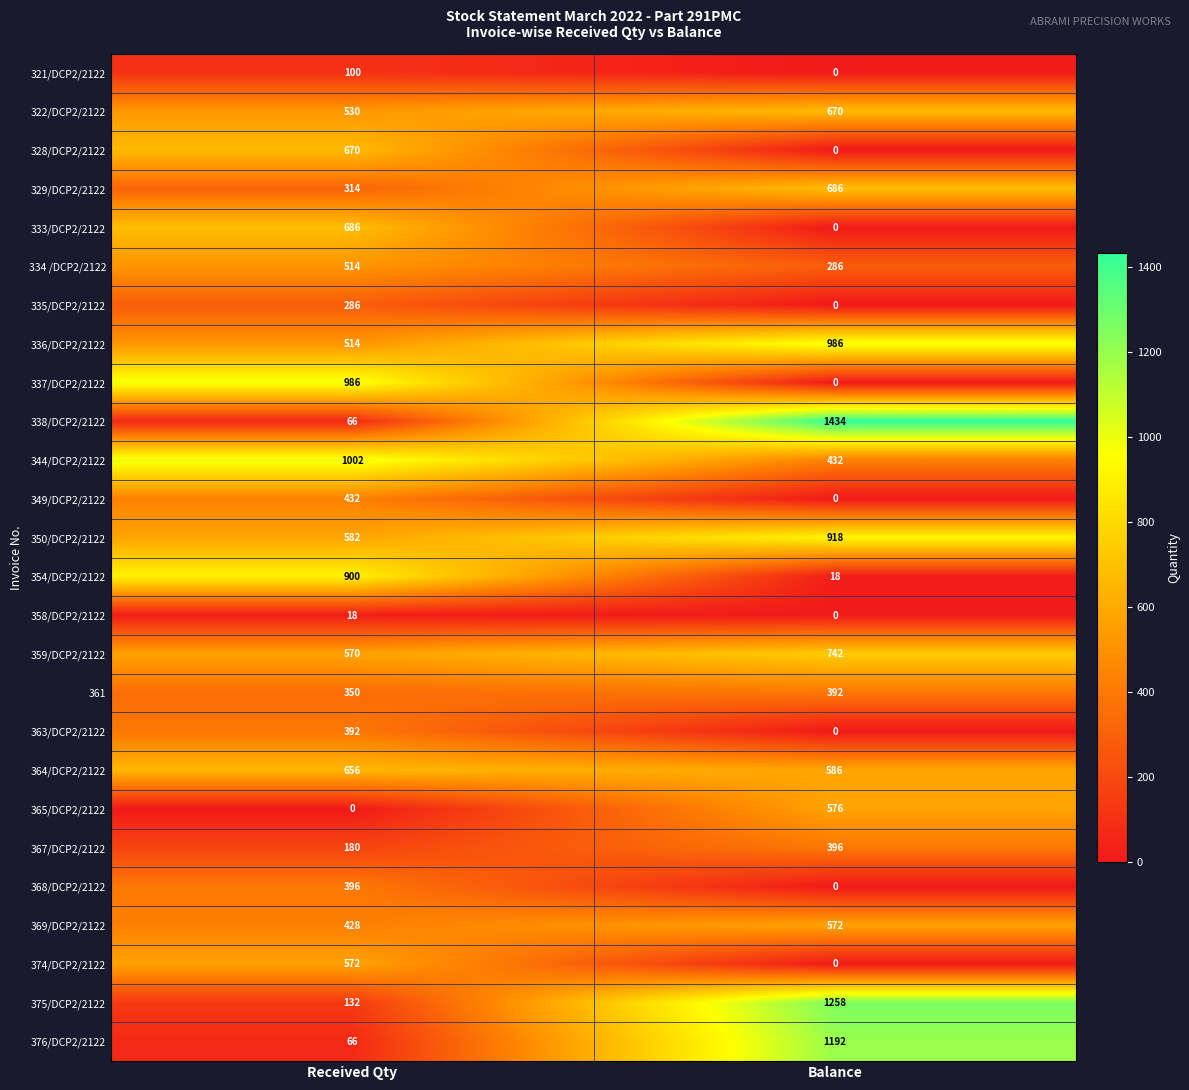

Count the number of categories in the chart.

2